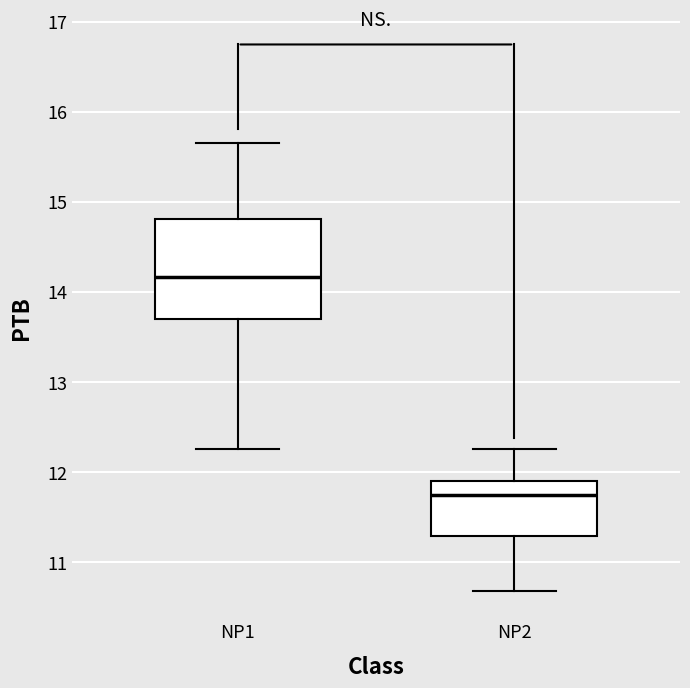

Reading left to right, transcribe this box plot: for each box, give where its median line is, the range the box spans, and where its two whiskers end, as read against the y-axis. The values are not printed on the chart, so give them approximately, as read against the axis.

NP1: median 14.2, box 13.7 to 14.8, whiskers 12.3 to 15.7
NP2: median 11.7, box 11.3 to 11.9, whiskers 10.7 to 12.3